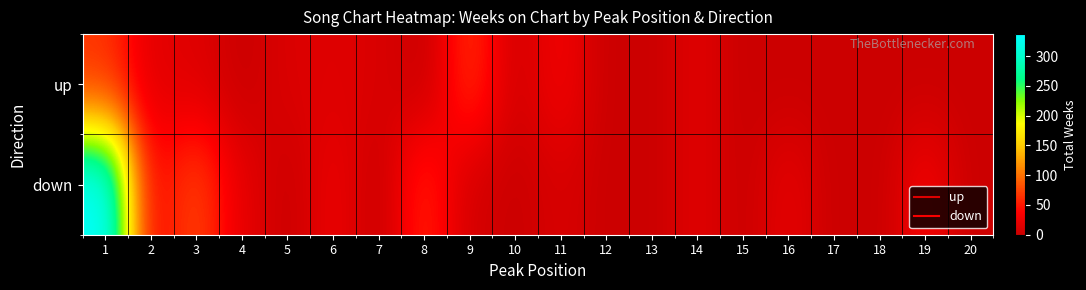

Reading left to right, transcribe all the data shown in this chart.

up: 1=64	2=18	3=15	4=0	5=12	6=15	7=11	8=0	9=64	10=6	11=30	12=0	13=0	14=16	15=0	16=0	17=0	18=0	19=0	20=0
down: 1=337	2=36	3=75	4=20	5=0	6=25	7=0	8=57	9=7	10=0	11=10	12=0	13=0	14=16	15=0	16=20	17=0	18=0	19=31	20=0